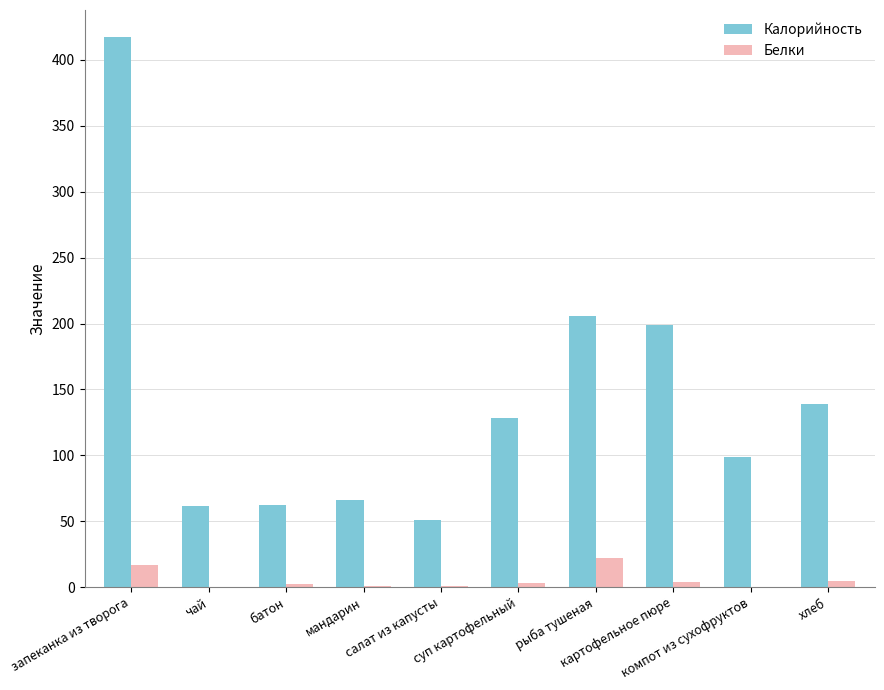

What is the maximum value shown in the chart?

417.0